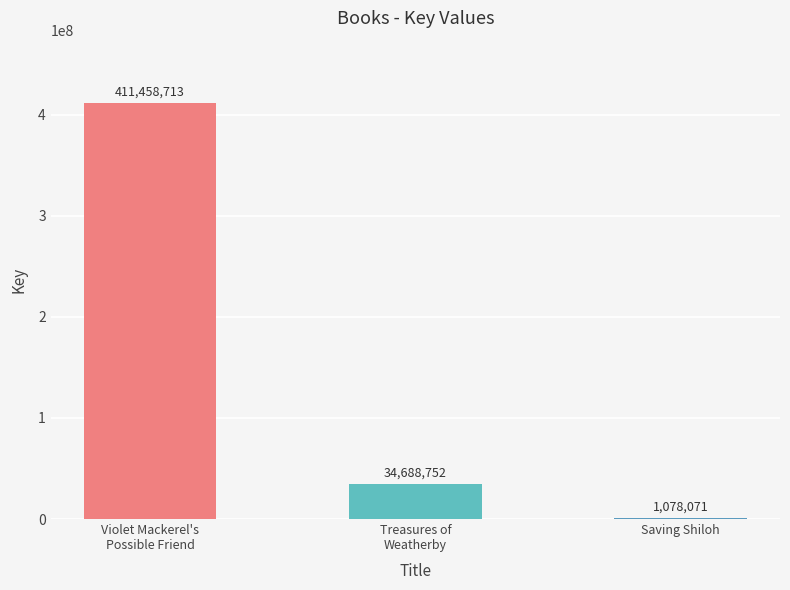

What is the sum of all values?

447225536